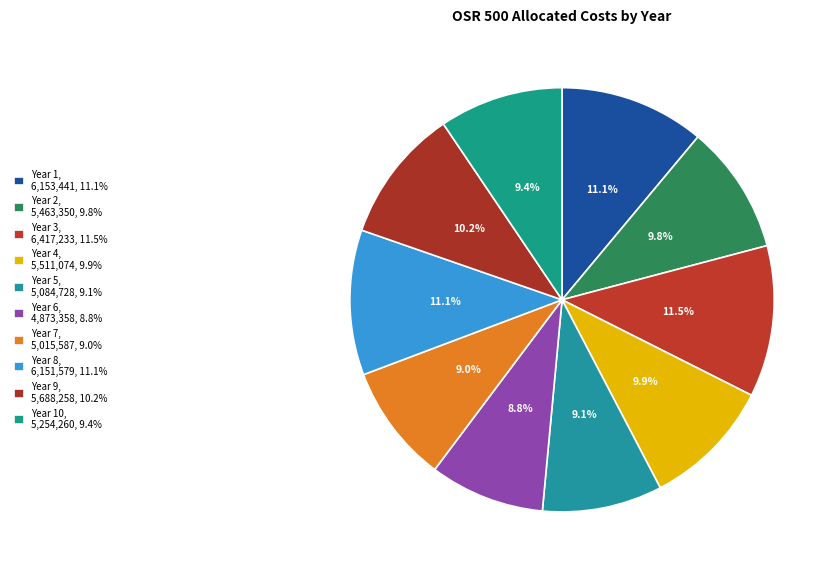

To the nearest percent, what is the difference between the largest and smallest slice percentages?

3%